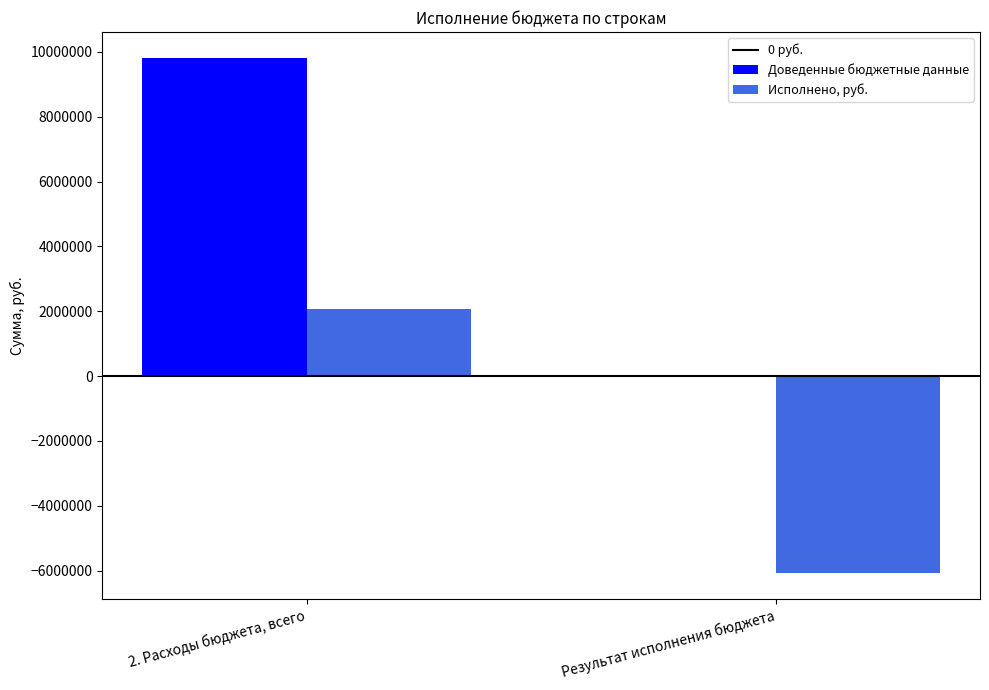

The value of Доведенные бюджетные данные at 2. Расходы бюджета, всего is 9820684.8. True or false?

True